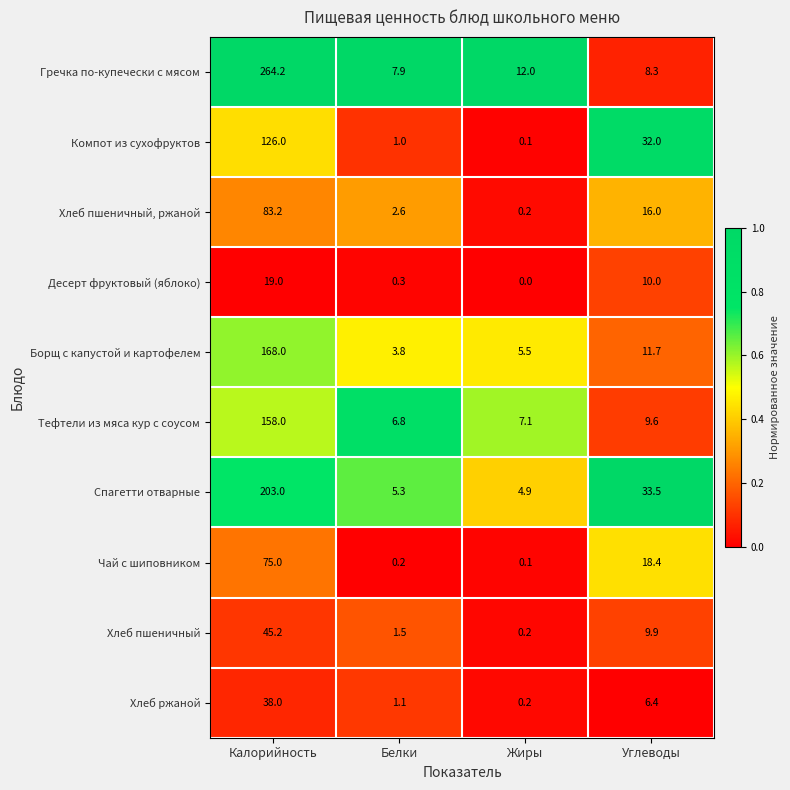

The value of Десерт фруктовый (яблоко) at Калорийность is 19.0. True or false?

True